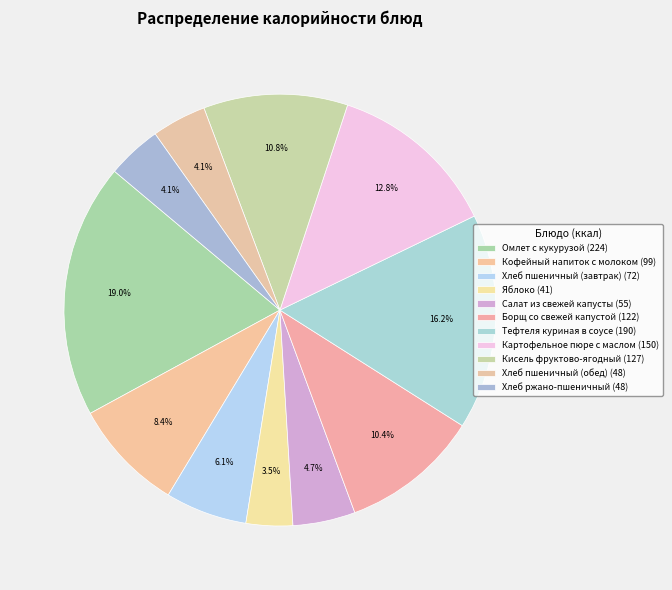

To the nearest percent, what is the combined percentage of Картофельное пюре с маслом and Хлеб ржано-пшеничный?

17%